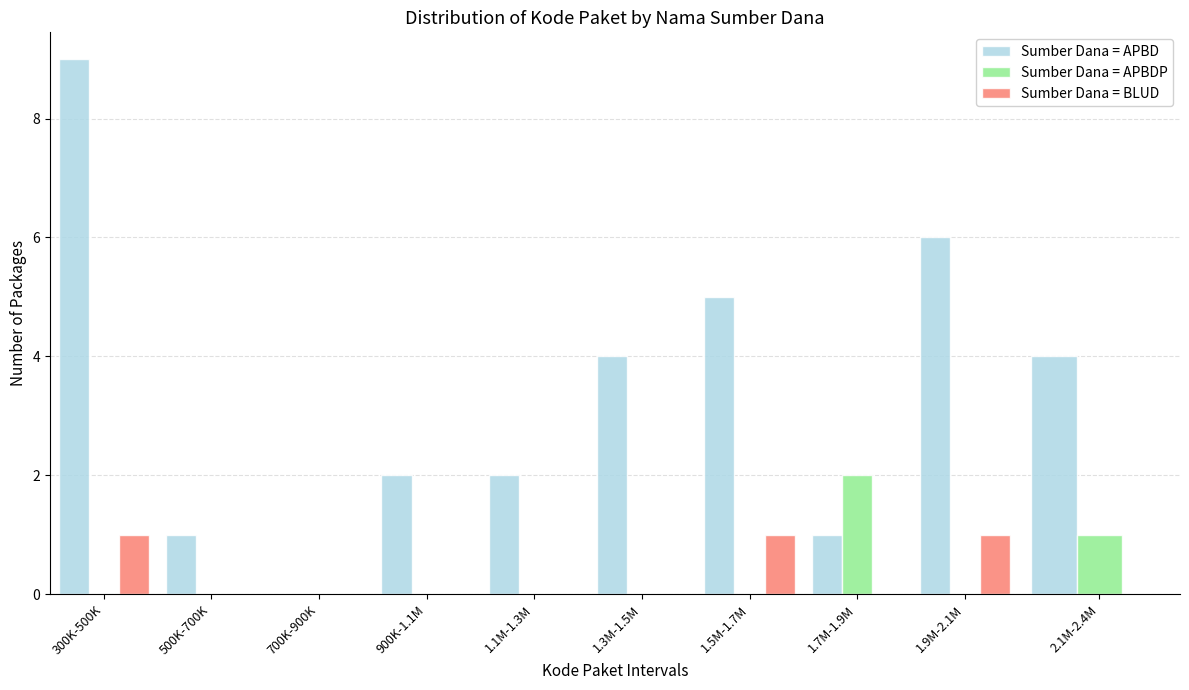

Reading right to left, what are all the values shown in this chart?

Sumber Dana = APBD: 2.1M-2.4M=4	1.9M-2.1M=6	1.7M-1.9M=1	1.5M-1.7M=5	1.3M-1.5M=4	1.1M-1.3M=2	900K-1.1M=2	700K-900K=0	500K-700K=1	300K-500K=9
Sumber Dana = APBDP: 2.1M-2.4M=1	1.9M-2.1M=0	1.7M-1.9M=2	1.5M-1.7M=0	1.3M-1.5M=0	1.1M-1.3M=0	900K-1.1M=0	700K-900K=0	500K-700K=0	300K-500K=0
Sumber Dana = BLUD: 2.1M-2.4M=0	1.9M-2.1M=1	1.7M-1.9M=0	1.5M-1.7M=1	1.3M-1.5M=0	1.1M-1.3M=0	900K-1.1M=0	700K-900K=0	500K-700K=0	300K-500K=1